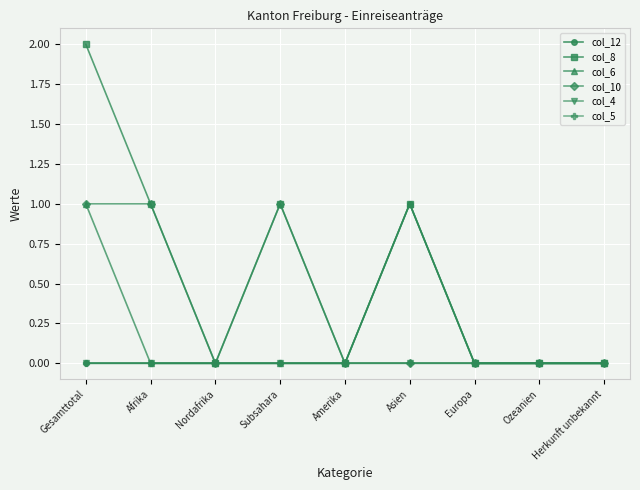

Reading left to right, list all the values displayed in this chart.

col_12: 0	0	0	0	0	1	0	0	0
col_8: 2	1	0	1	0	1	0	0	0
col_6: 1	0	0	0	0	1	0	0	0
col_10: 1	1	0	1	0	0	0	0	0
col_4: 0	0	0	0	0	0	0	0	0
col_5: 0	0	0	0	0	0	0	0	0